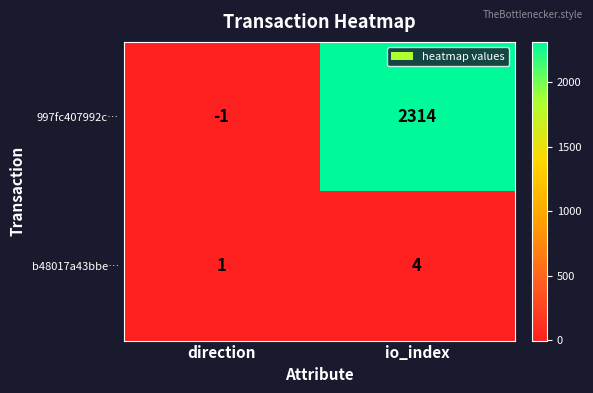

The b48017a43bbe… series shows 7 at io_index. True or false?

False